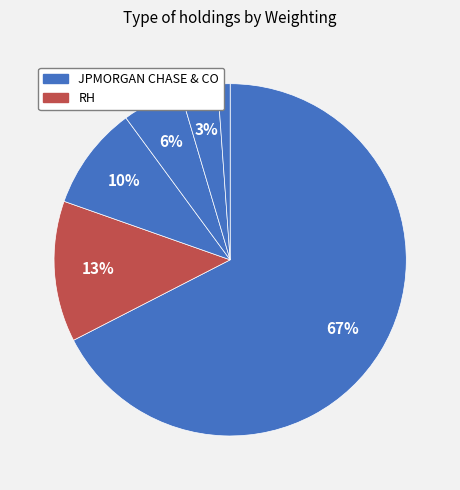

Count the number of slices in the pie.

6